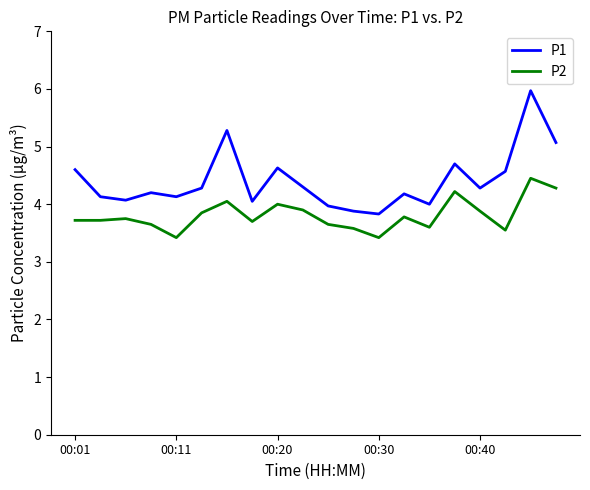

What is the difference between the maximum and second lowest values in the P1 series?

2.1